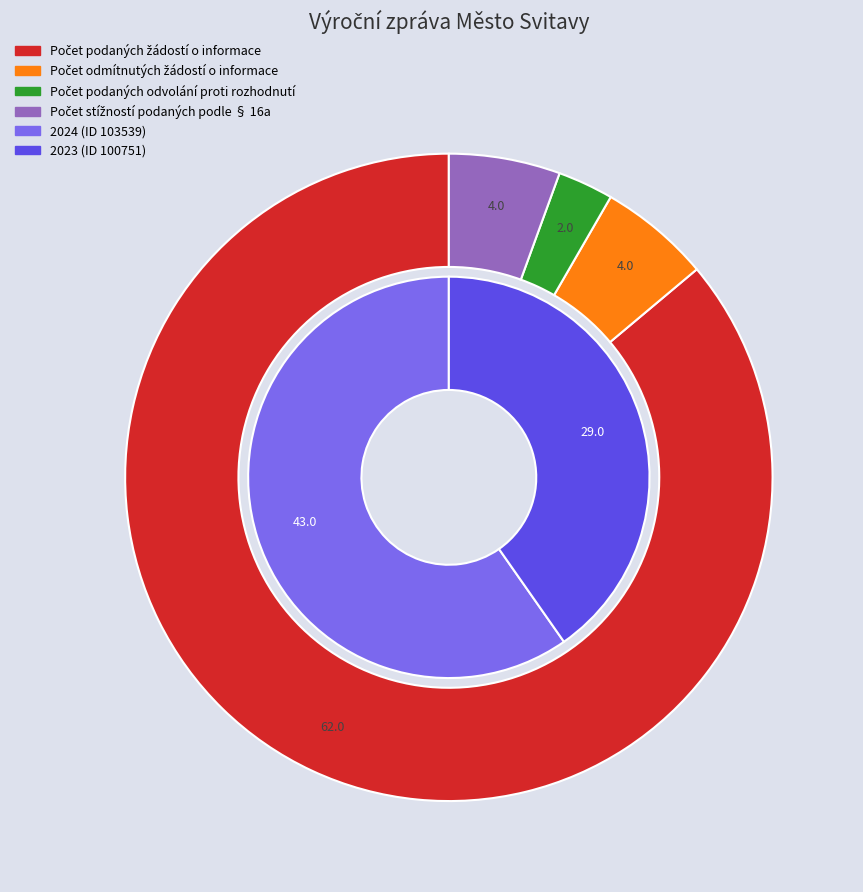

To the nearest percent, what is the average slice percentage?

50%